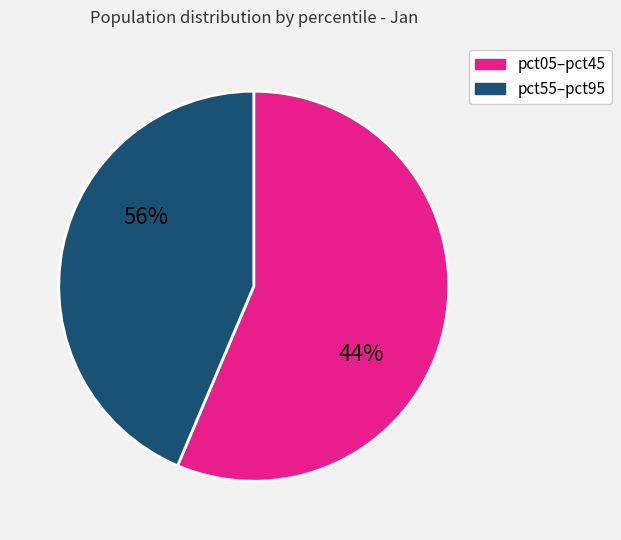

Between pct75 and pct45, which is larger?

pct45